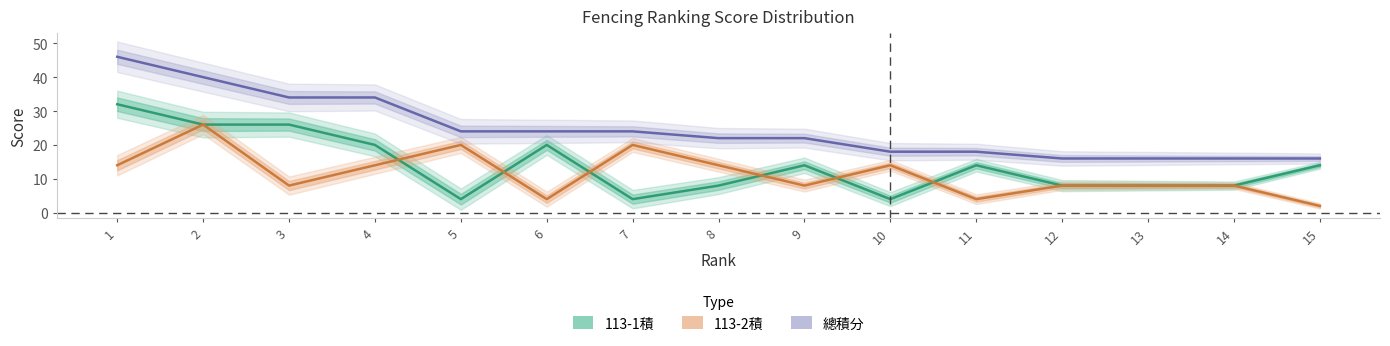

At which category is the sum across all series the highest?

1